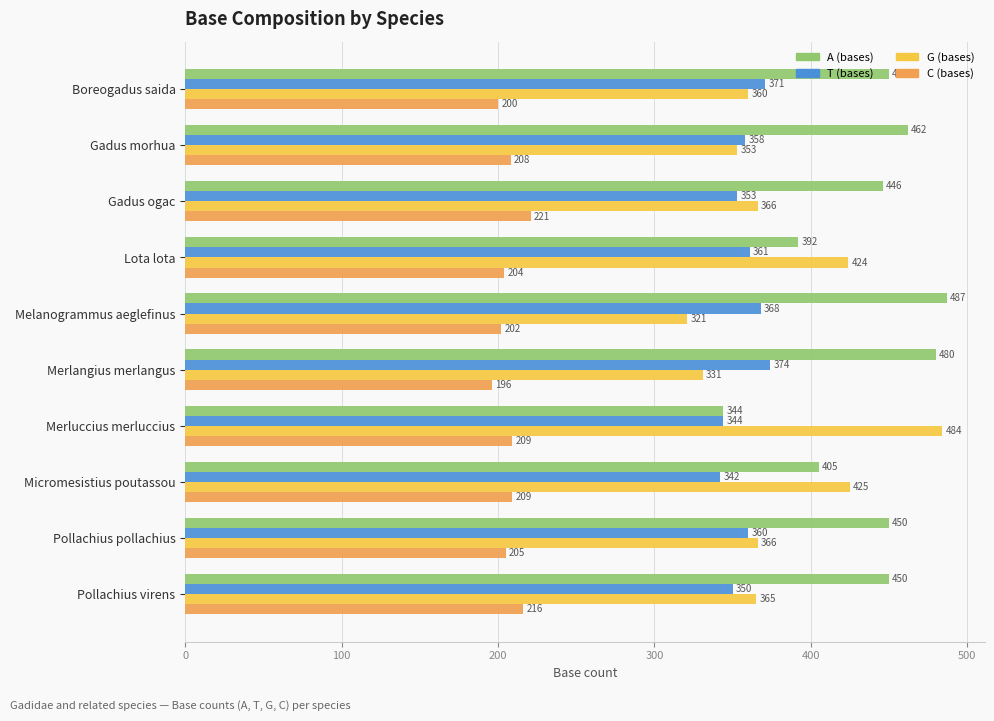

At which label is A (bases) closest to 415?

Micromesistius poutassou